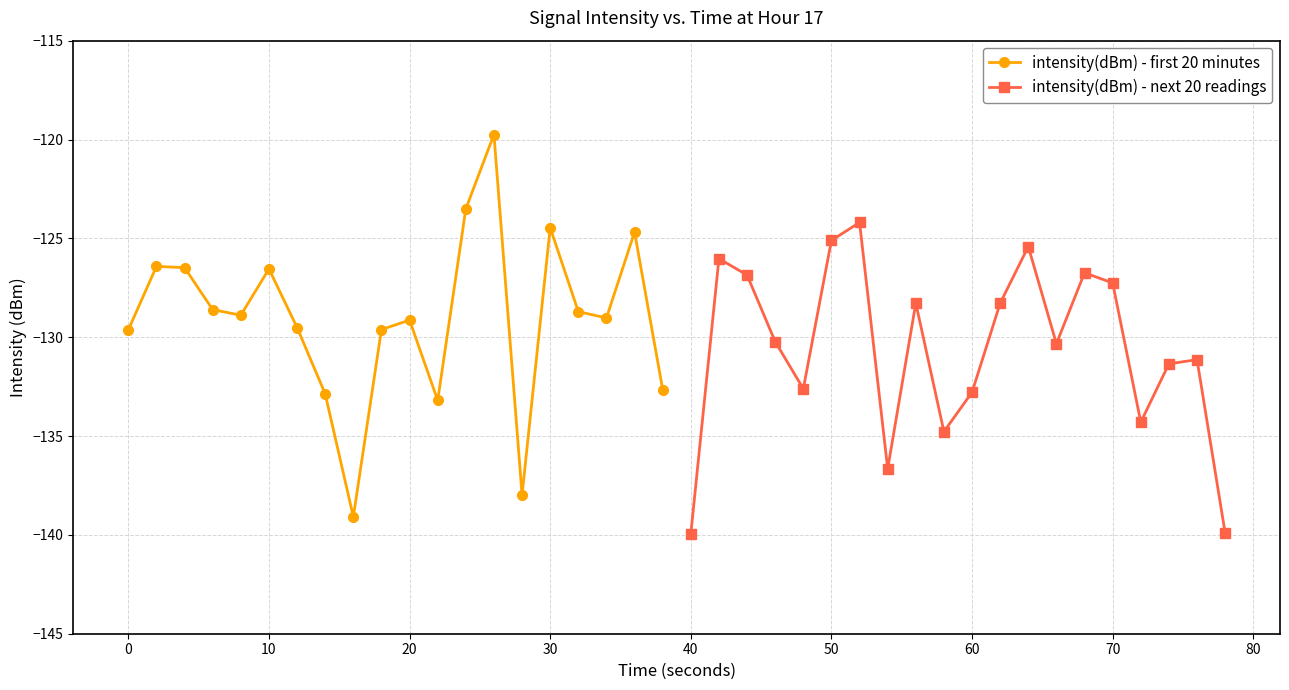

In intensity(dBm) - first 20 minutes, how many points are higher than both neighbors (excluding endpoints)?

6